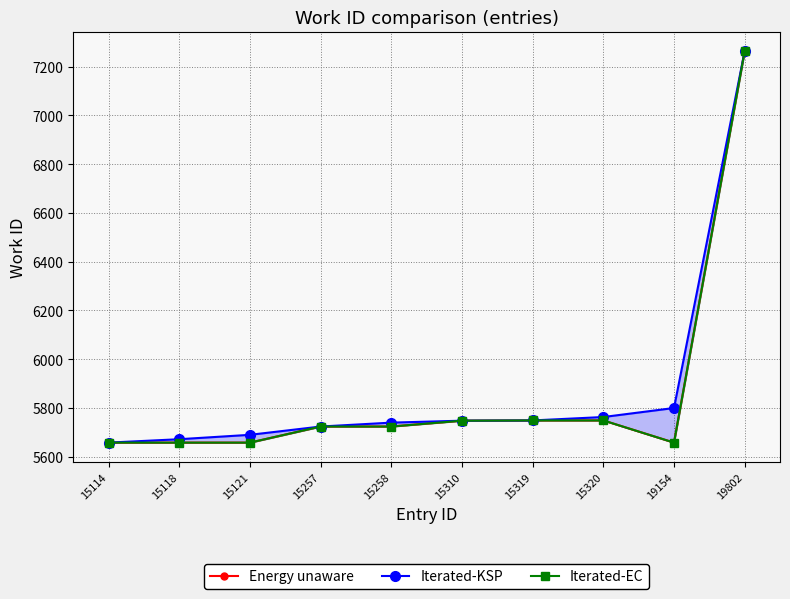

At which label is Iterated-EC closest to 6461?

15319